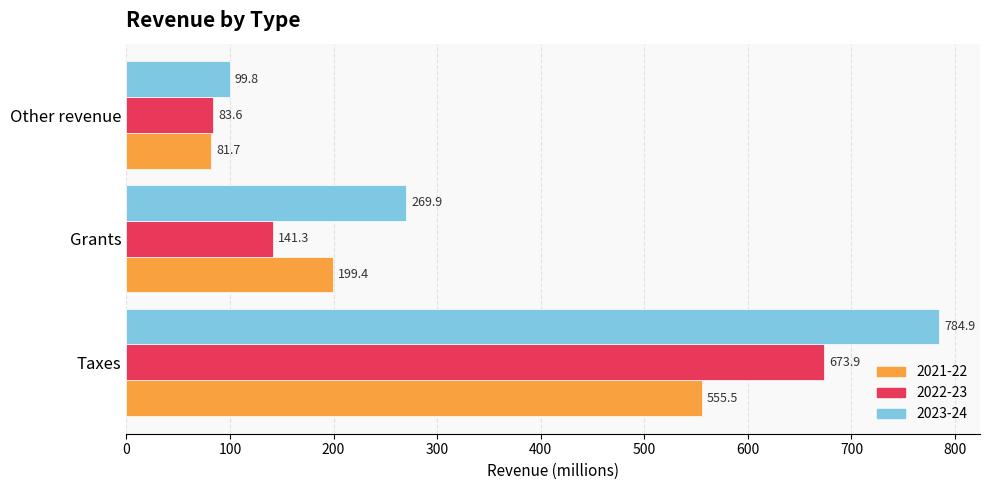

True or false: 2021-22 has a value of 965.6 at Taxes.

False